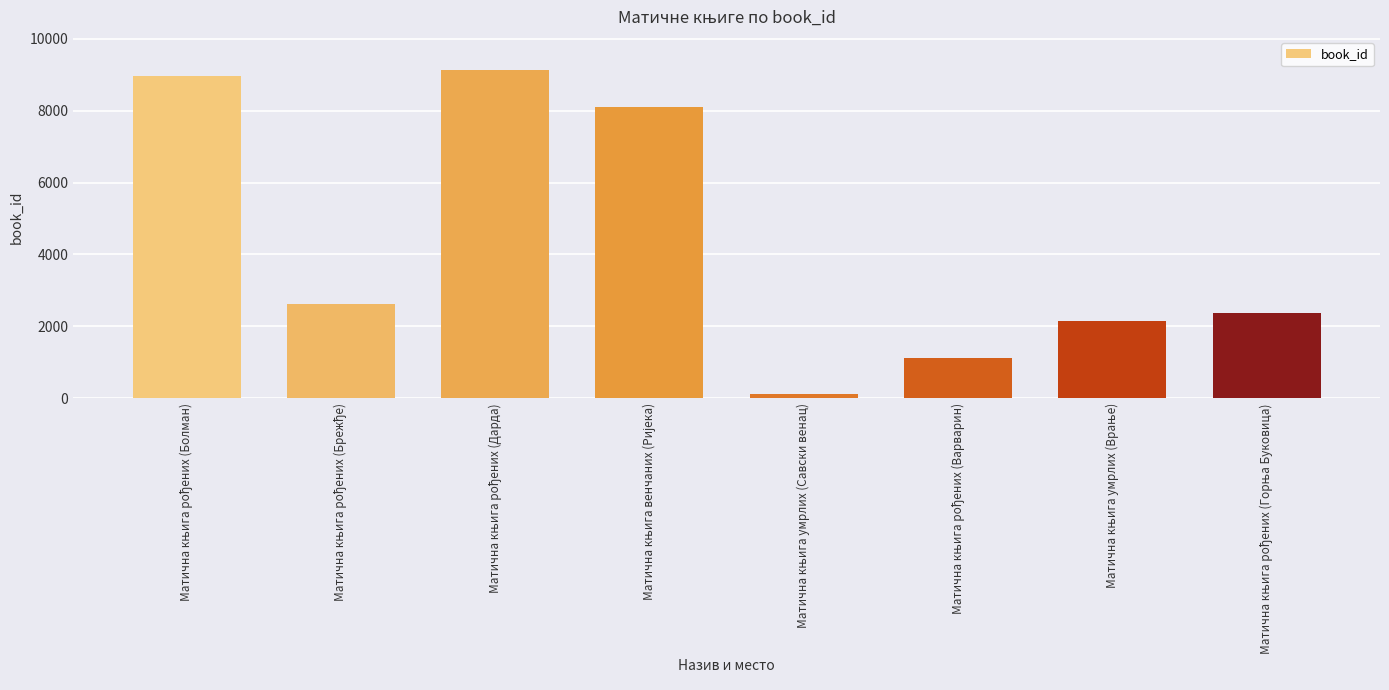

What is the sum of all values?

34545